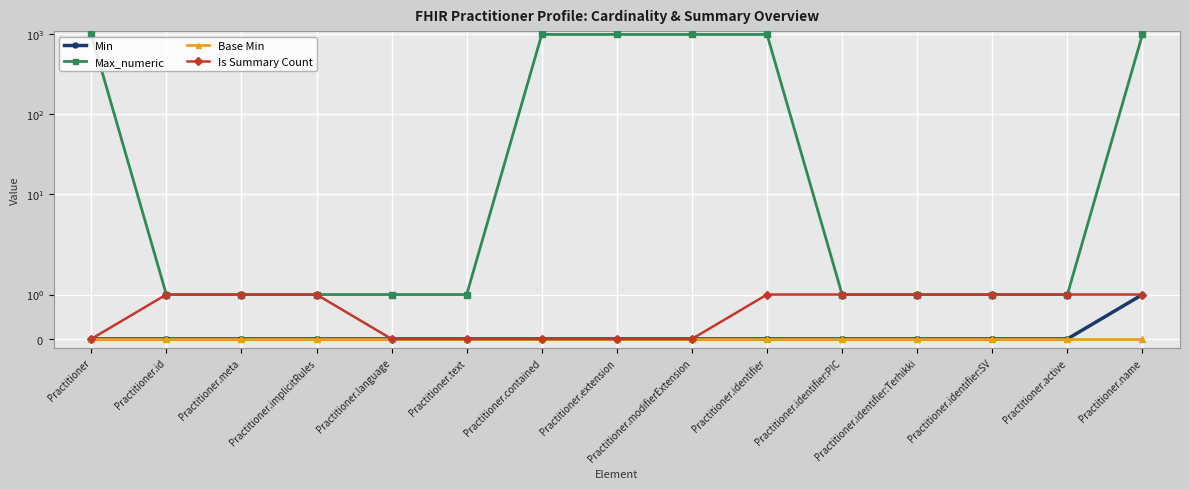

What is the difference between the maximum and minimum values in the Max_numeric series?

998